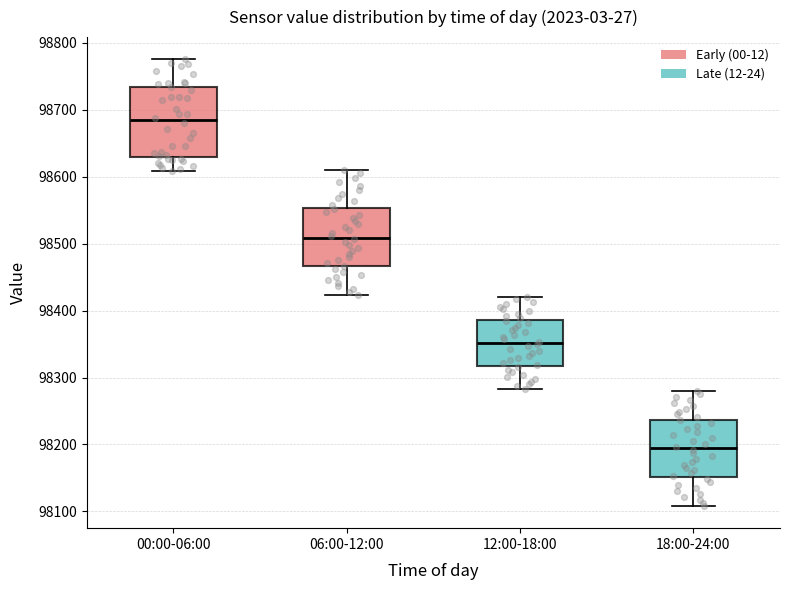

Where is the upper edge of the box for 12:00-18:00 on the y-axis? The values are not printed on the chart, so give them approximately, as read against the axis.

98390